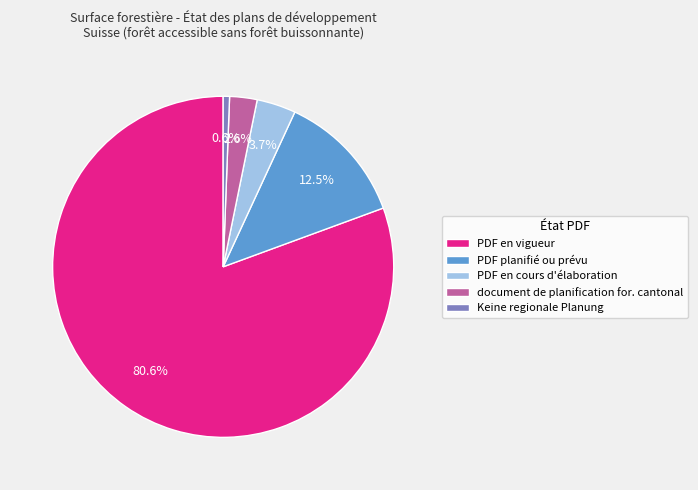

To the nearest percent, what is the average slice percentage?

20%